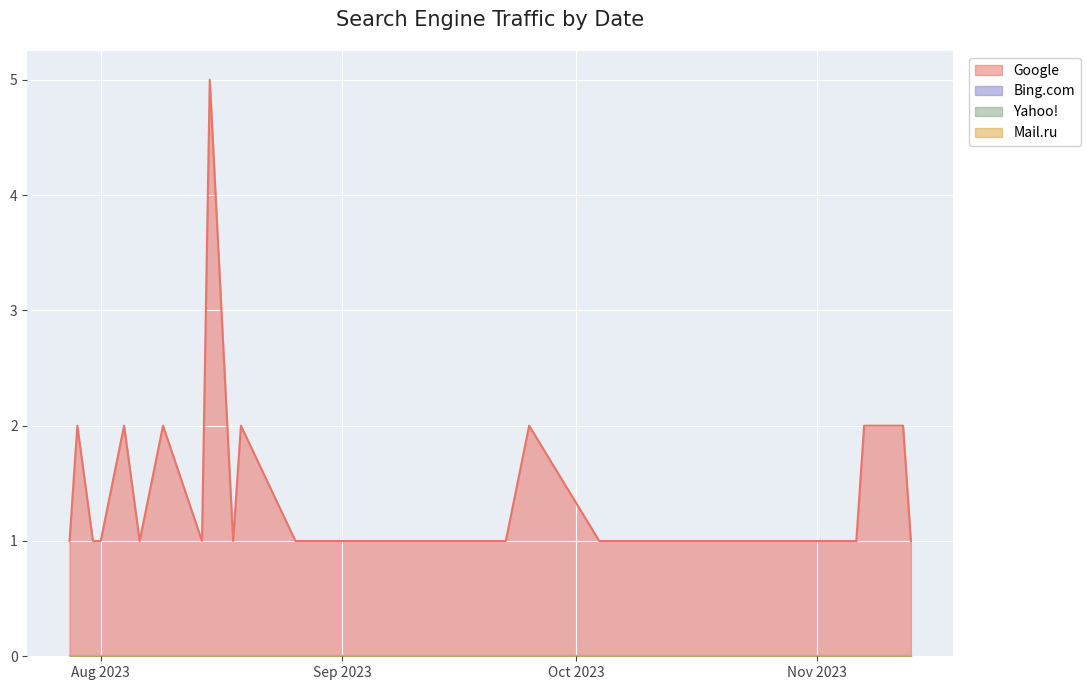

What position from the right is 2023-10-11?

27